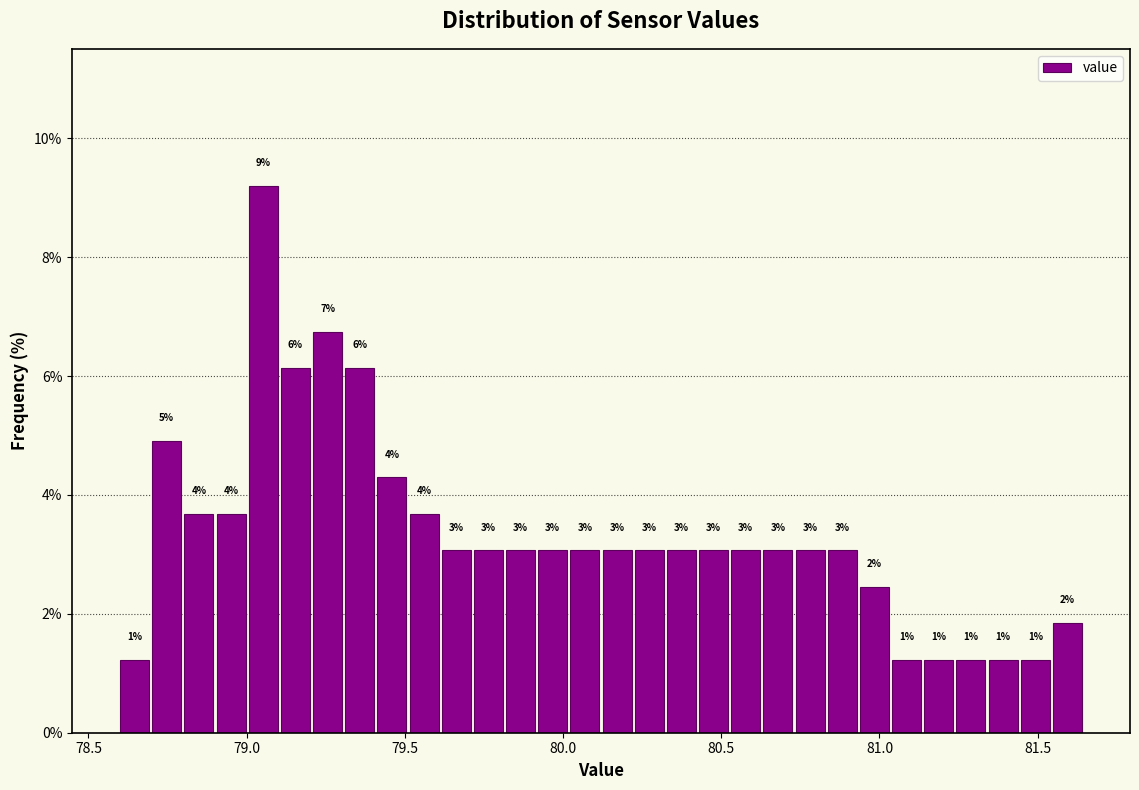

Around what value on the x-axis is the tallest bar? Give the approximate position of its centre, as read against the axis.

79.05